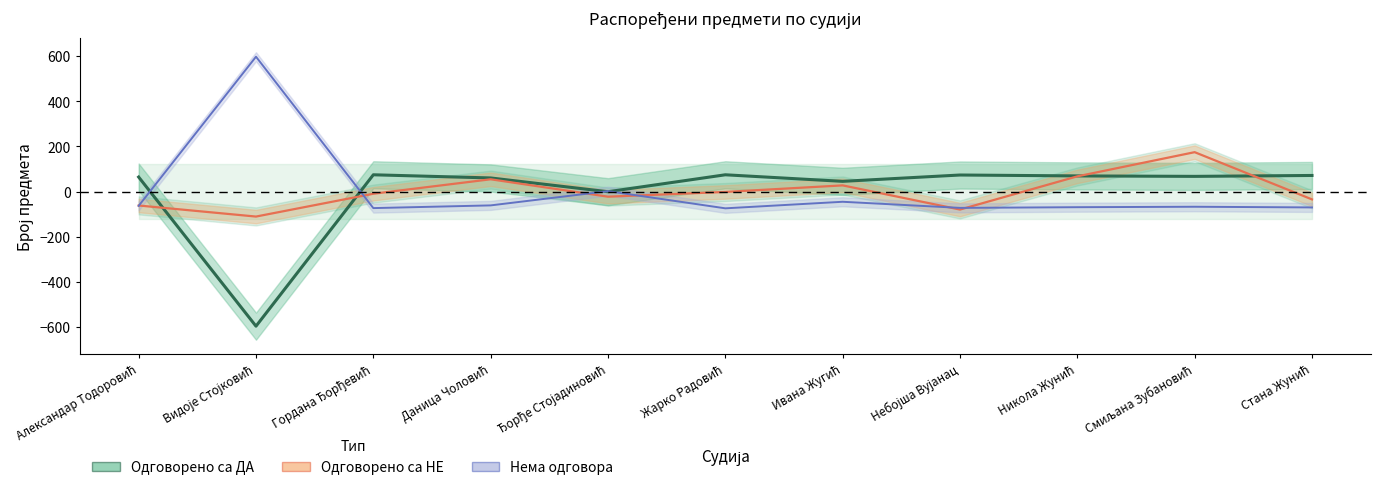

How many interior local valleys does the Нема одговора series have?

3